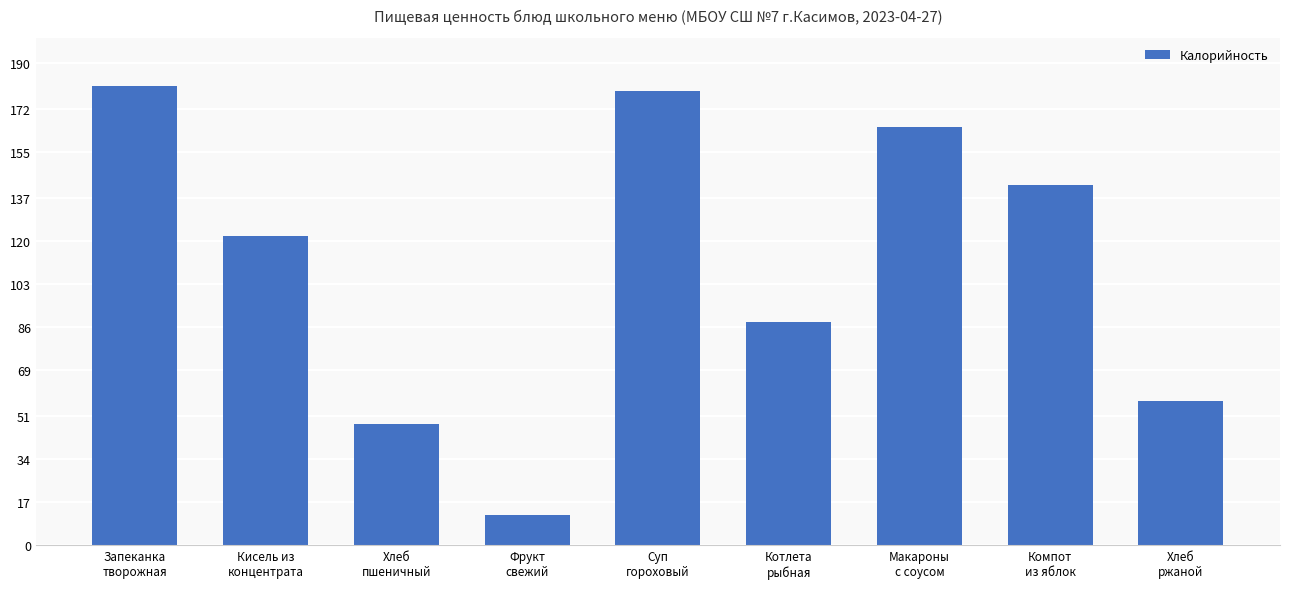

What is the value of the 5th bar from the left?

179